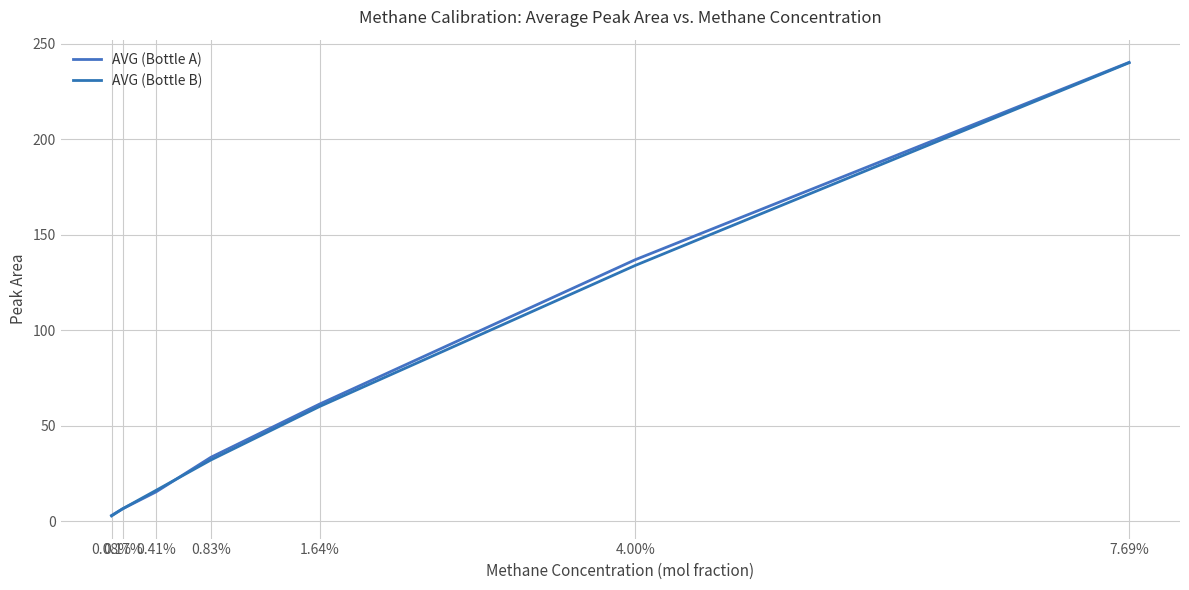

How many values in the AVG (Bottle A) series exceed 33?

4